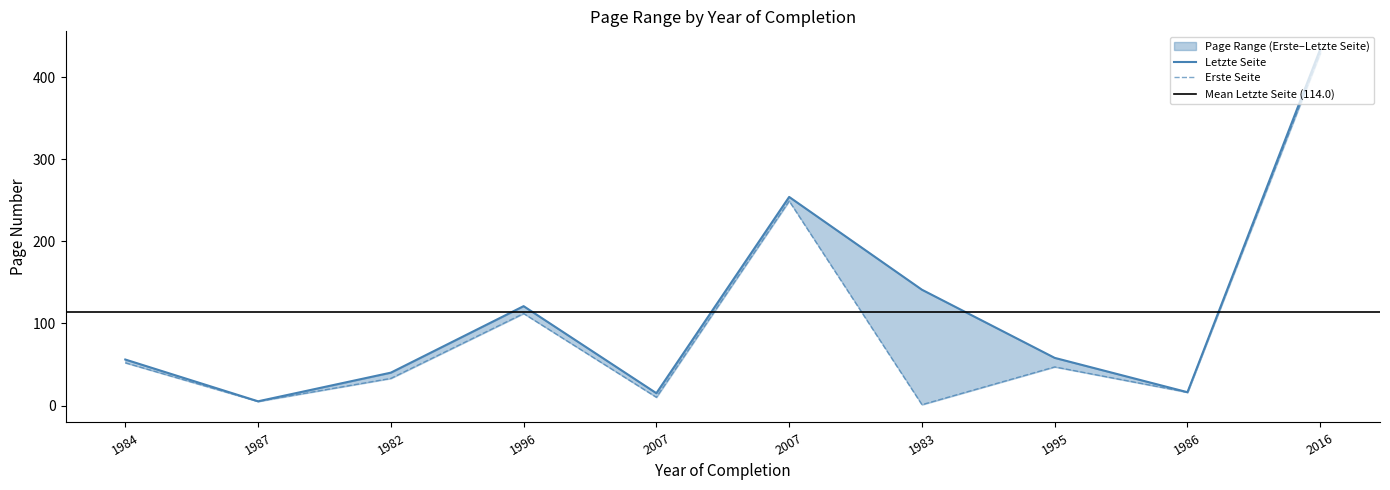

True or false: Erste Seite and Letzte Seite intersect in this chart.

False